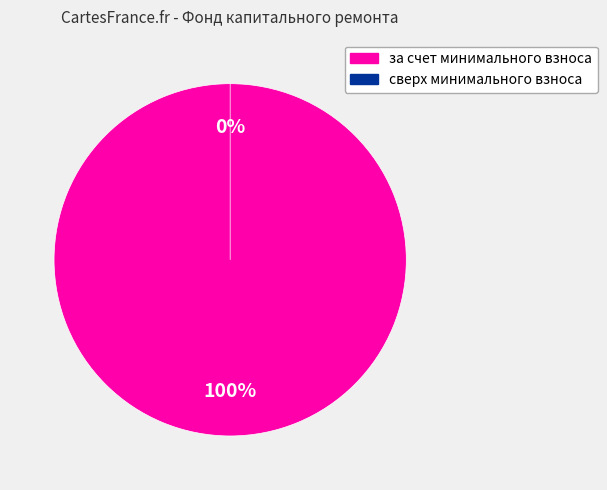

What is the total percentage of сверх минимального взноса and за счет минимального взноса?

100.0%